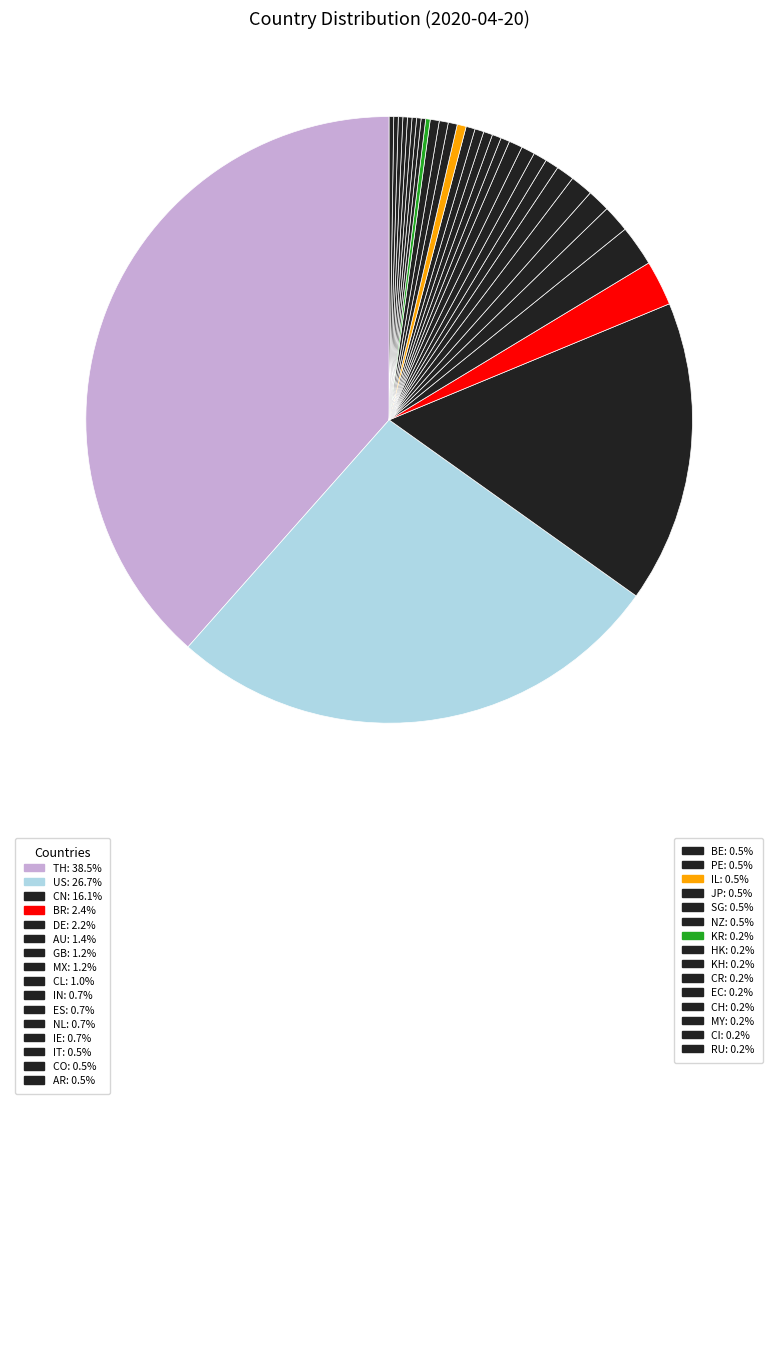

What is the smallest slice in the pie chart?

KR